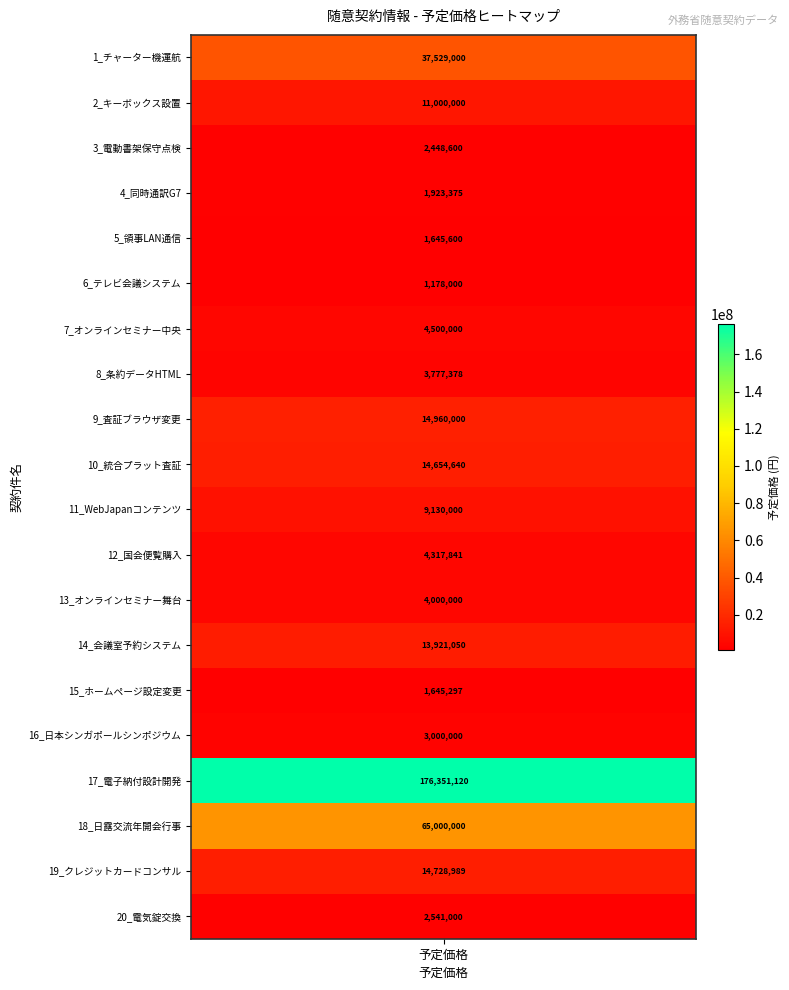

What is the difference between the values at 10 and 17?

55870000